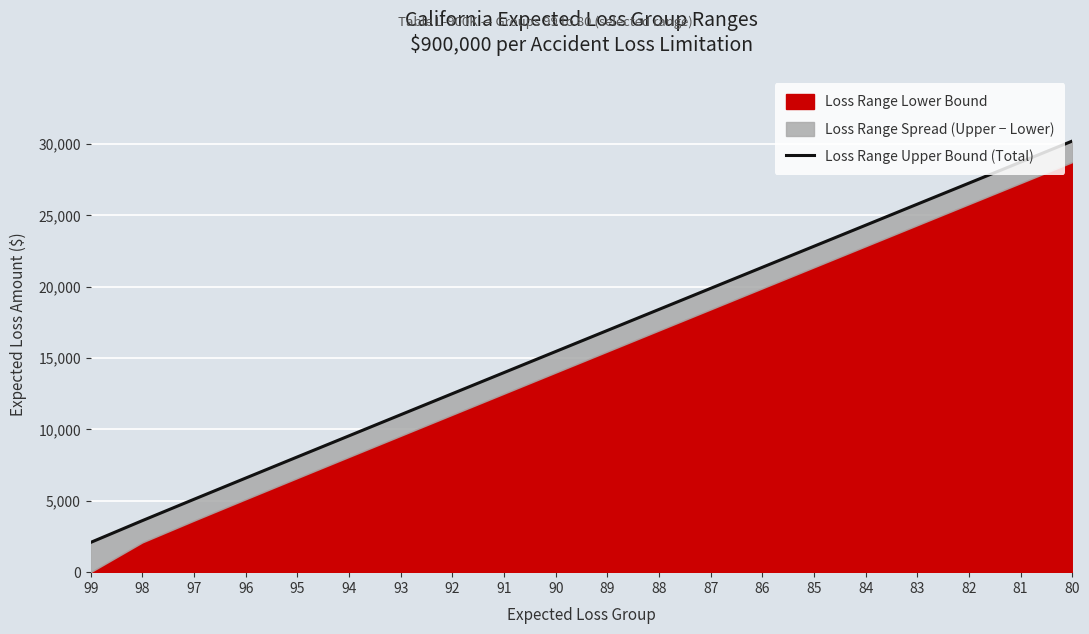

Rank the categories by value from lowest to highest.

99, 98, 97, 96, 95, 94, 93, 92, 91, 90, 89, 88, 87, 86, 85, 84, 83, 82, 81, 80